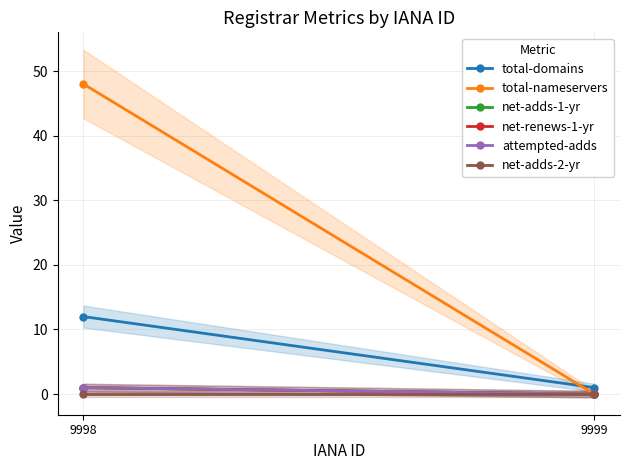

The value of total-domains at 9998 is 16. True or false?

False